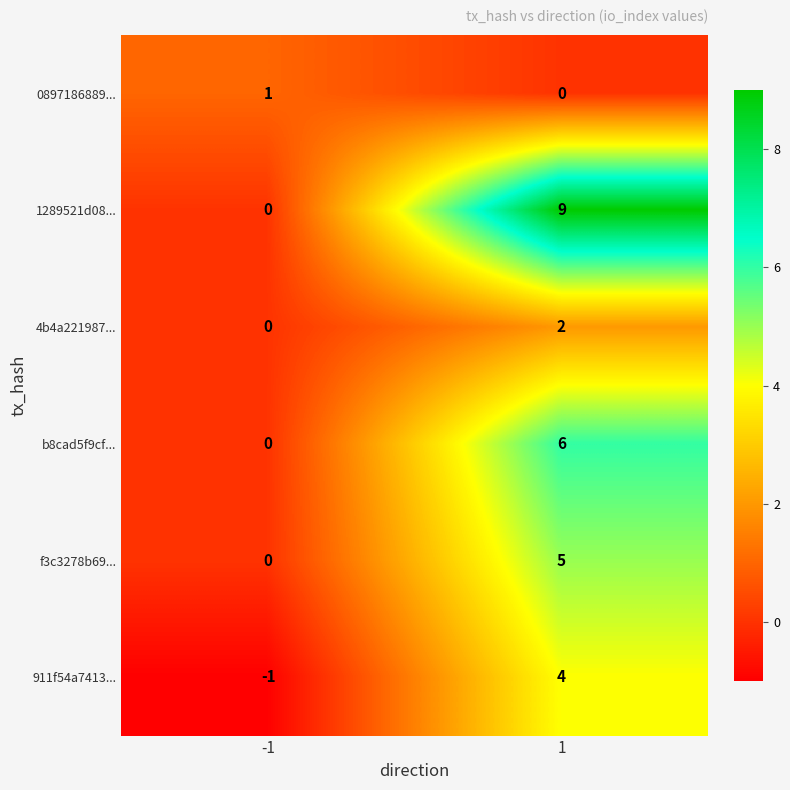

Reading right to left, list all the values displayed in this chart.

0897186889...: 0	1
1289521d08...: 9	0
4b4a221987...: 2	0
b8cad5f9cf...: 6	0
f3c3278b69...: 5	0
911f54a7413...: 4	-1